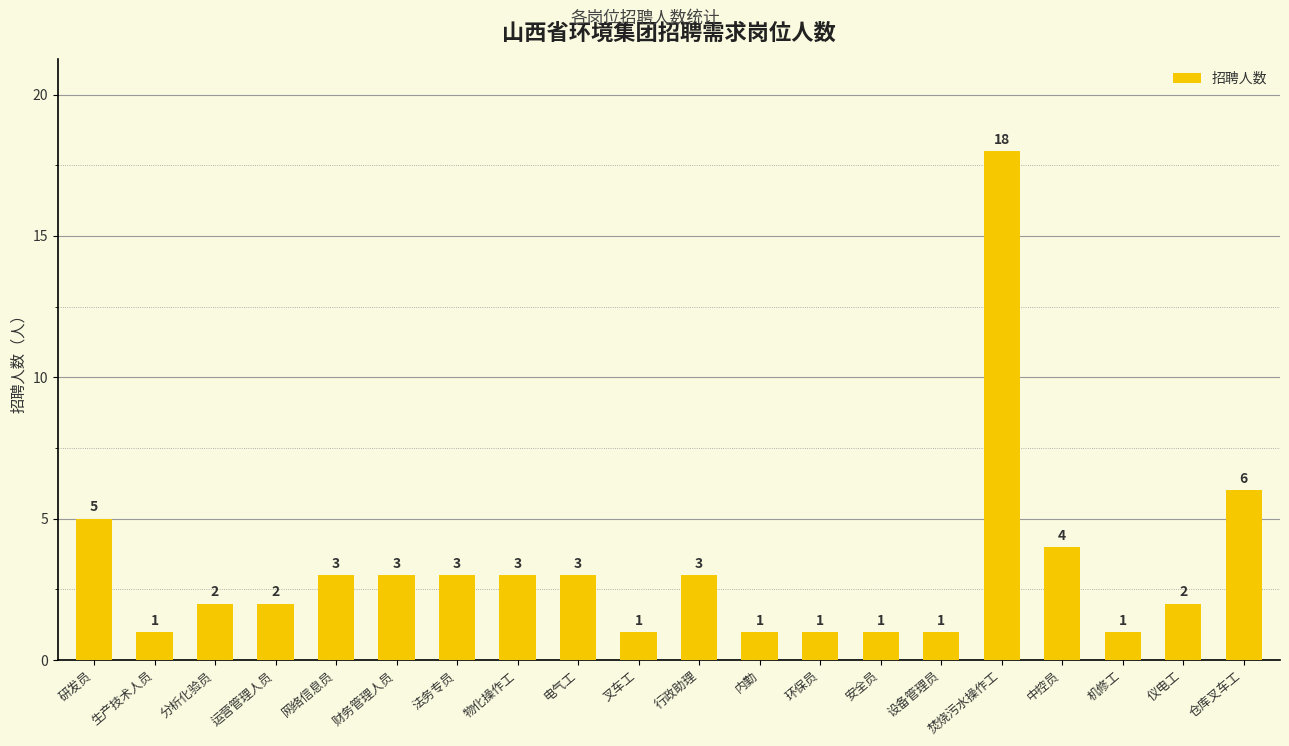

Reading left to right, extract all data points from this chart.

研发员=5	生产技术人员=1	分析化验员=2	运营管理人员=2	网络信息员=3	财务管理人员=3	法务专员=3	物化操作工=3	电气工=3	叉车工=1	行政助理=3	内勤=1	环保员=1	安全员=1	设备管理员=1	焚烧污水操作工=18	中控员=4	机修工=1	仪电工=2	仓库叉车工=6